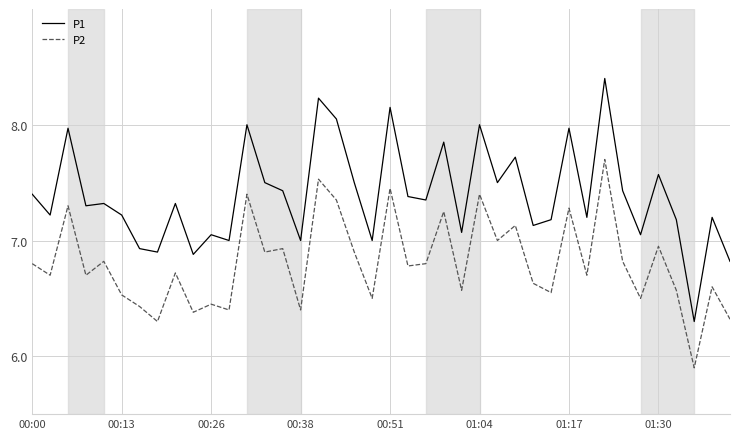

Which series has the largest total across all categories?

P1